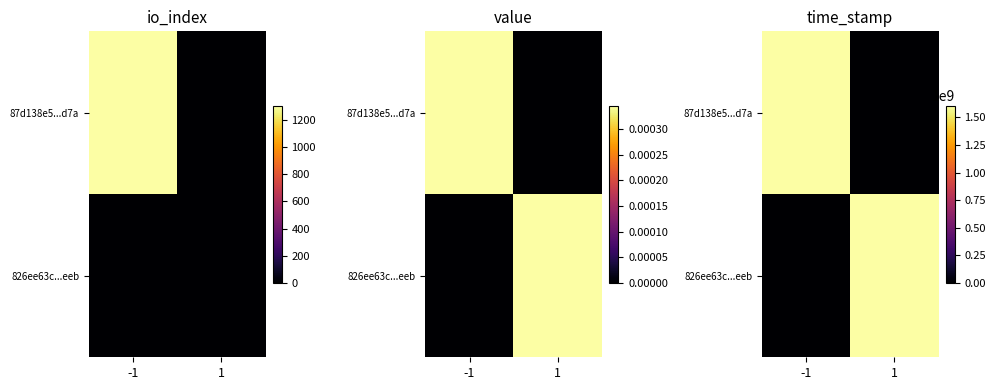

Which series has the widest spread of values?

87d138e5...d7a